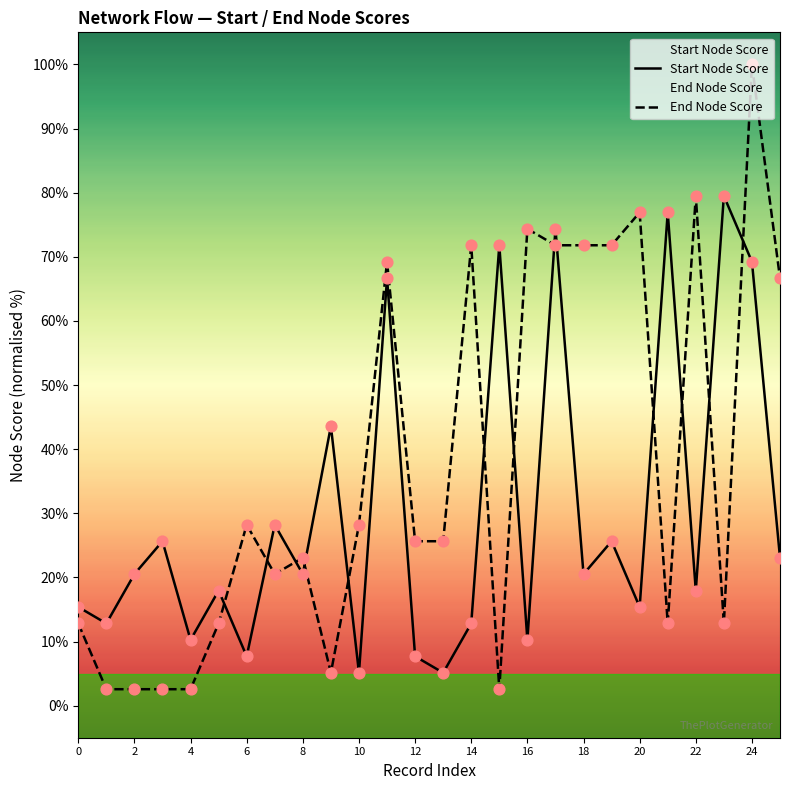

Which series contains the lowest Y value?

End Node Score